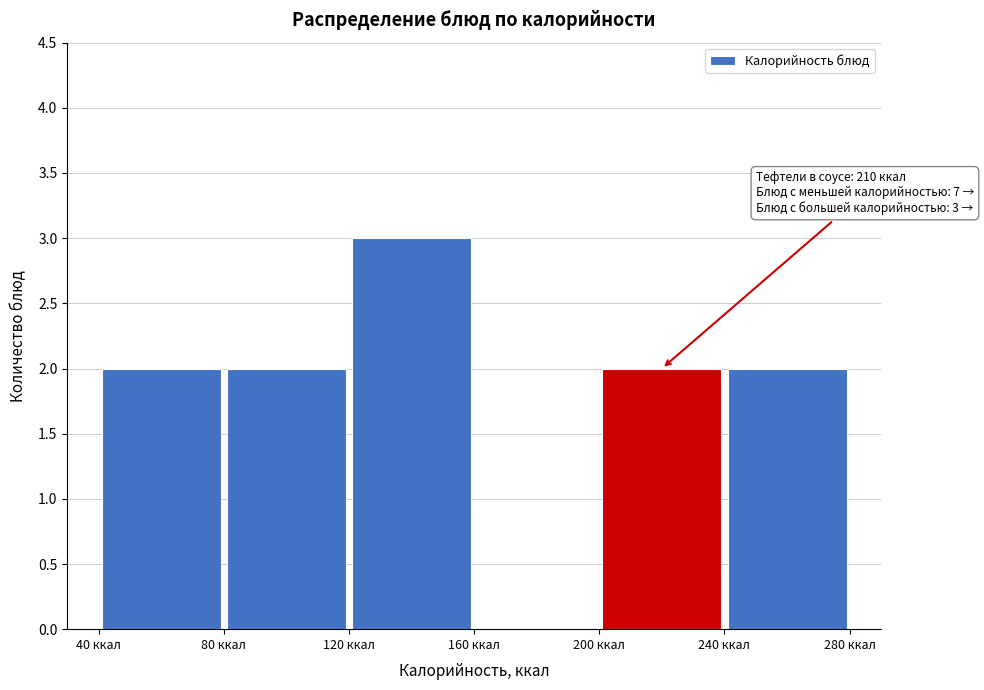

Which range on the x-axis has the tallest bar?

120 to 160